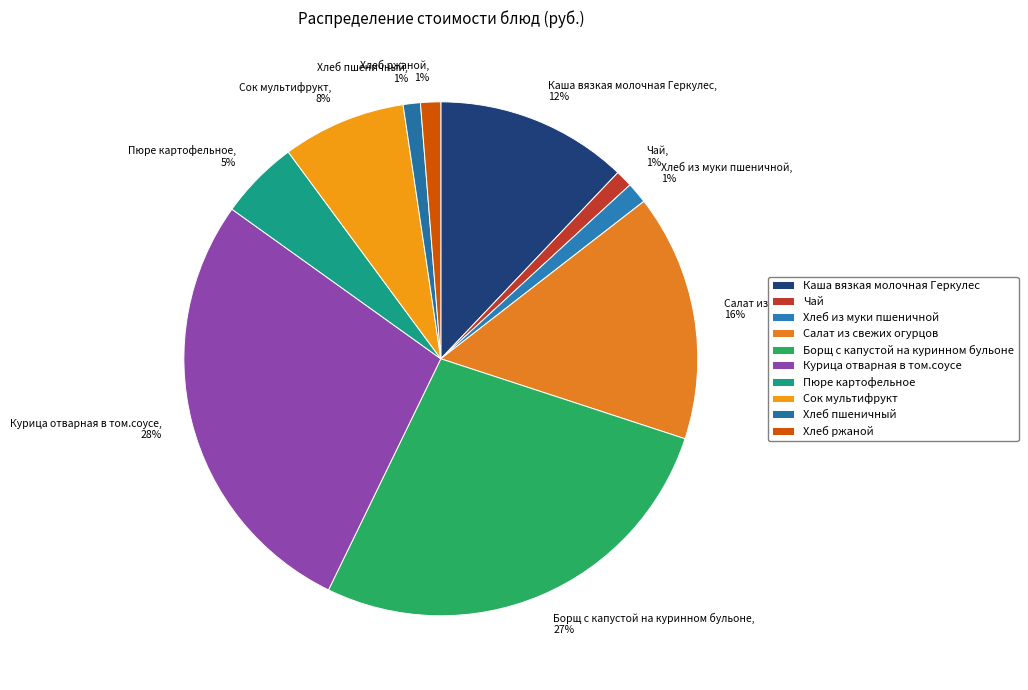

The Салат из свежих огурцов slice represents 16% of the pie. True or false?

True